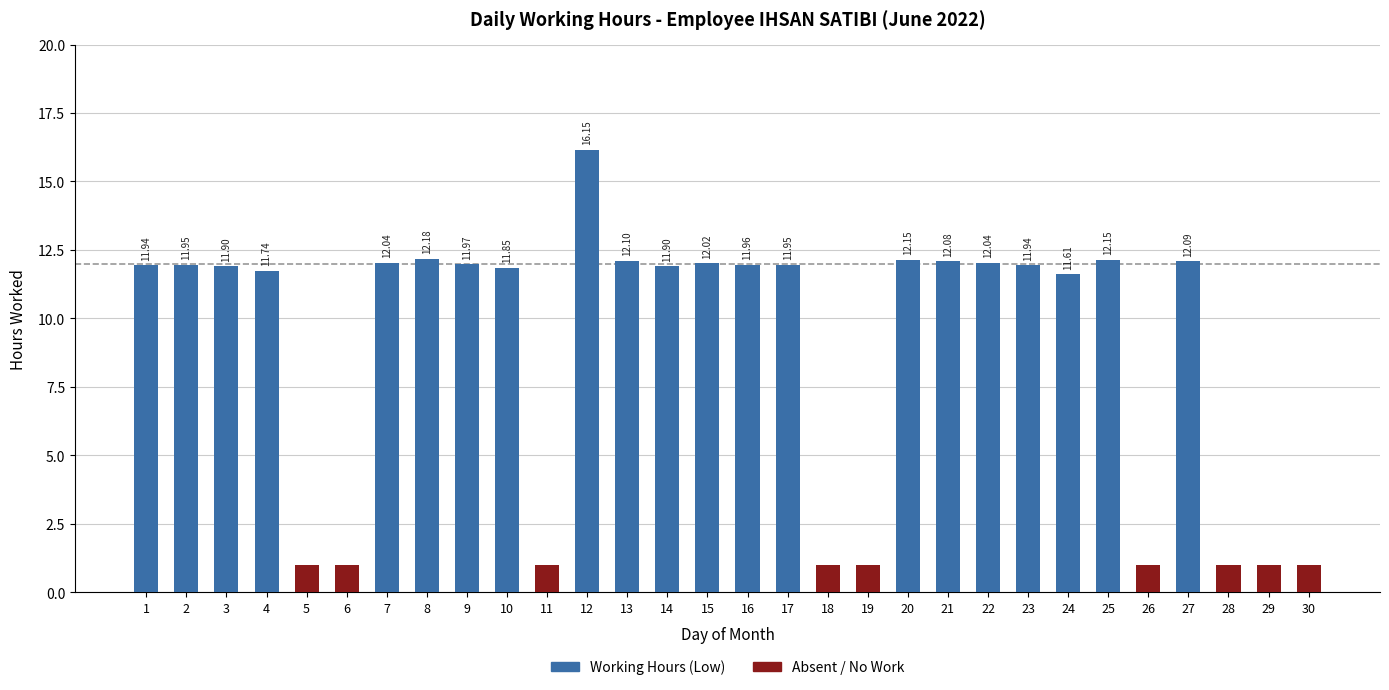

At how many categories does at least one series exceed 15?

1